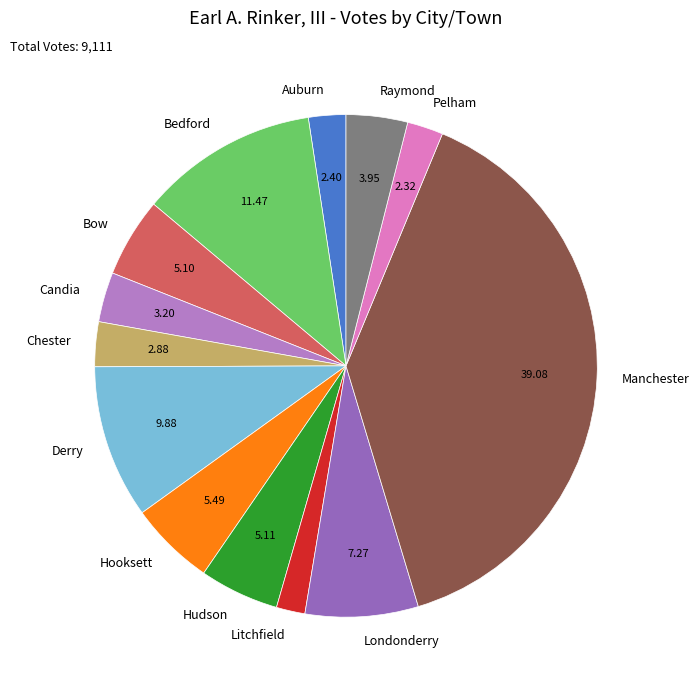

The Hooksett slice represents 1% of the pie. True or false?

False